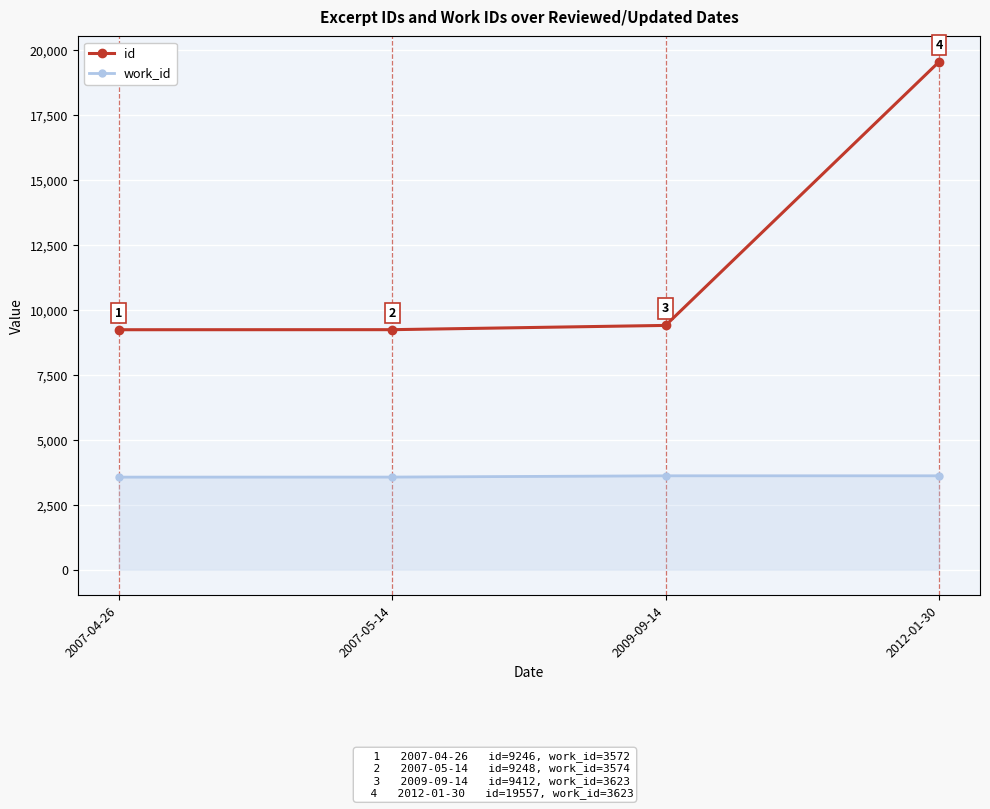

Does the chart have visible grid lines?

Yes